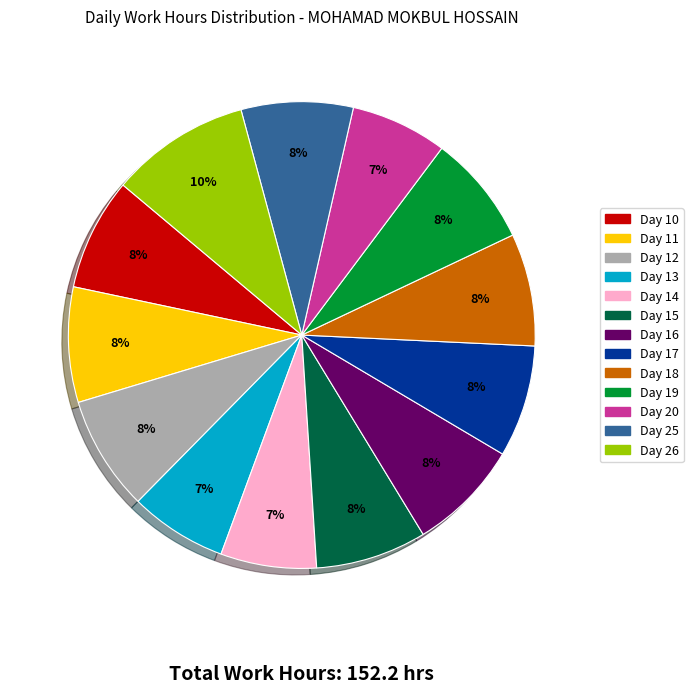

Approximately how many times larger is the value at Day 14 compared to Day 17?

0.9